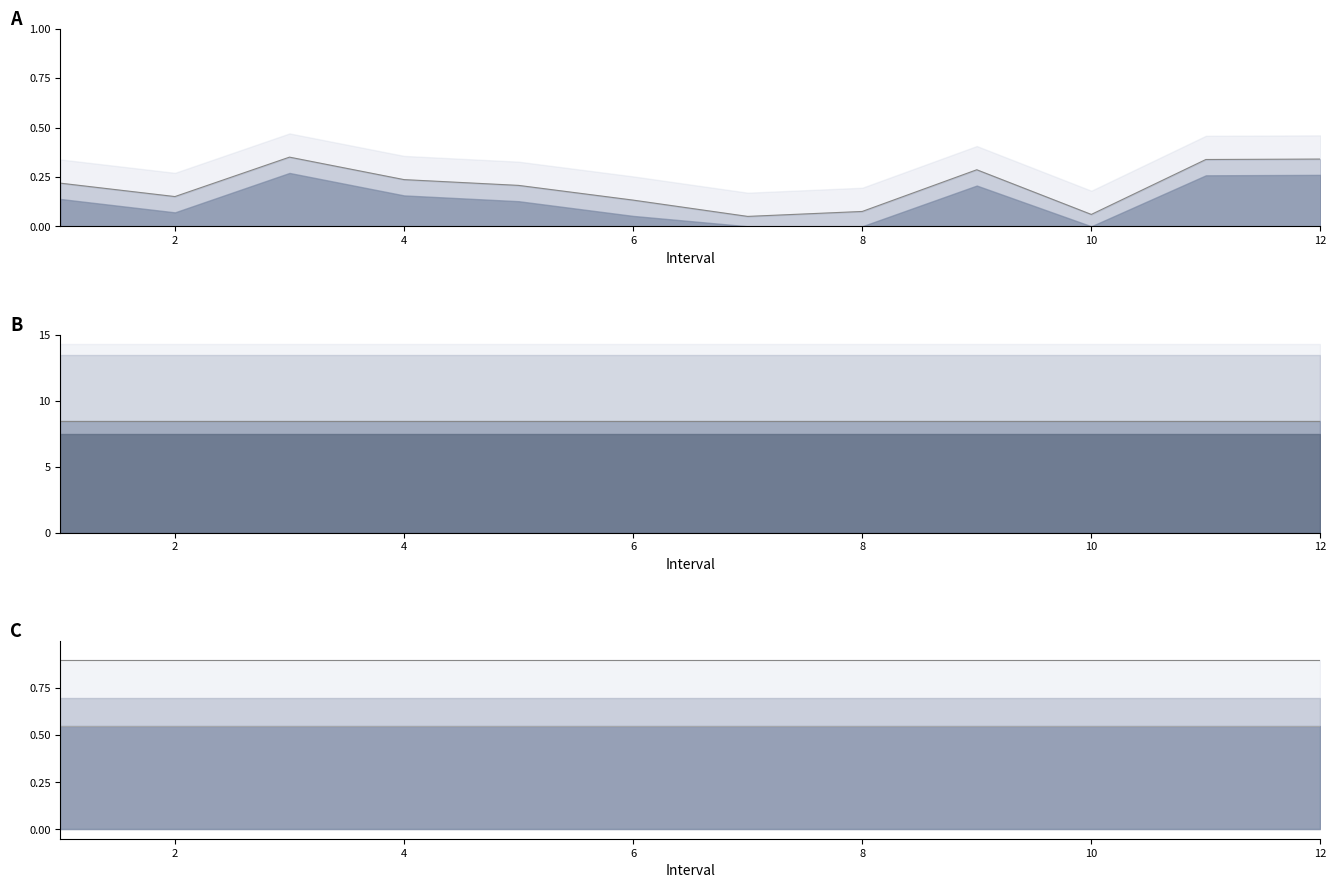

True or false: Col6 and lower_line intersect in this chart.

False